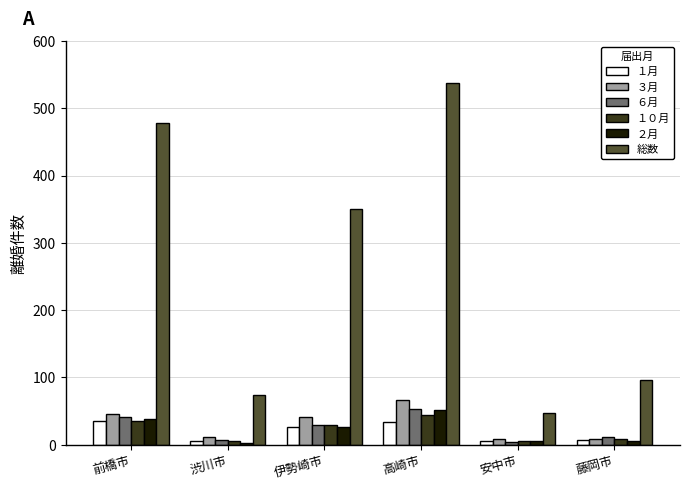

The value of １０月 at 伊勢崎市 is 29. True or false?

True